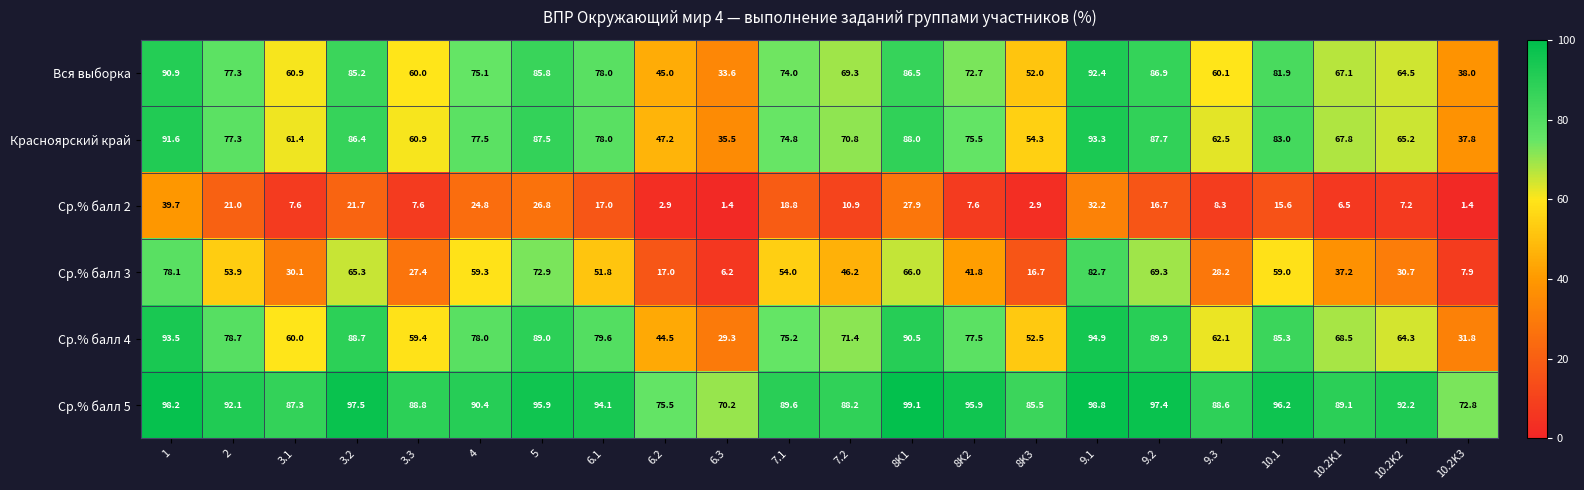

What is the difference between the second highest and second lowest values in the Красноярский край series?

53.8